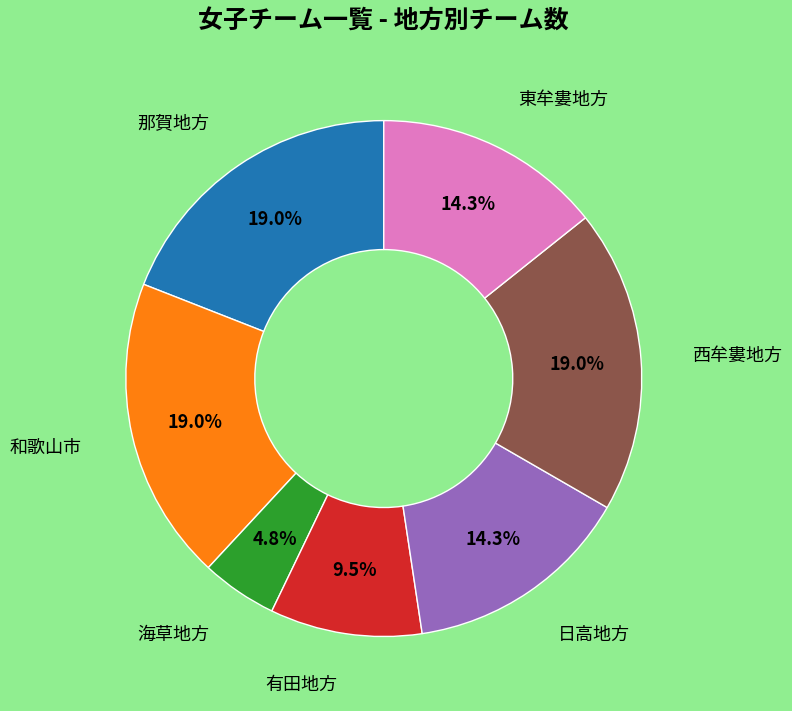

Does any single category account for the majority?

No